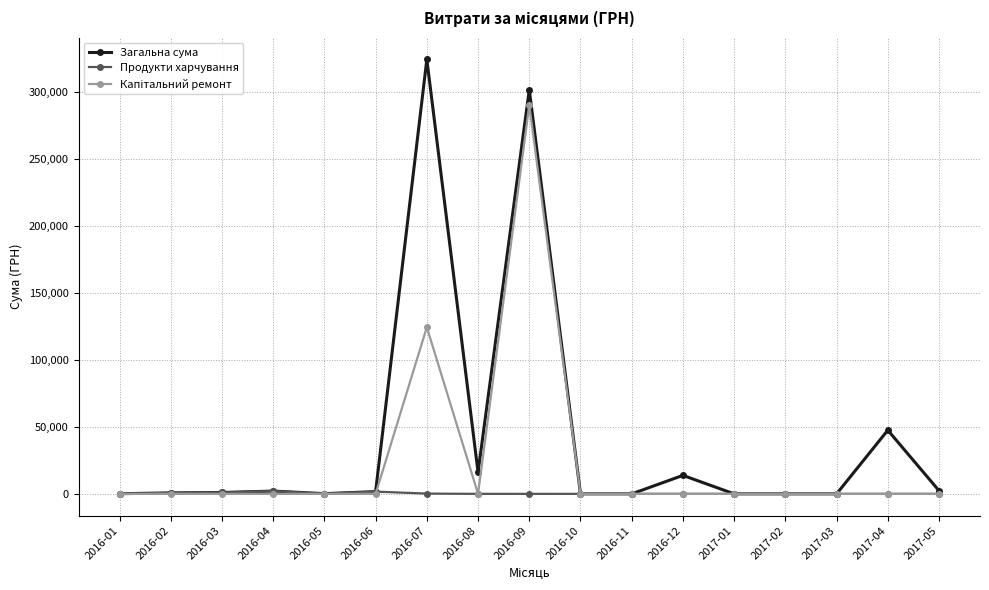

What is the label of the 13th point from the right?

2016-05